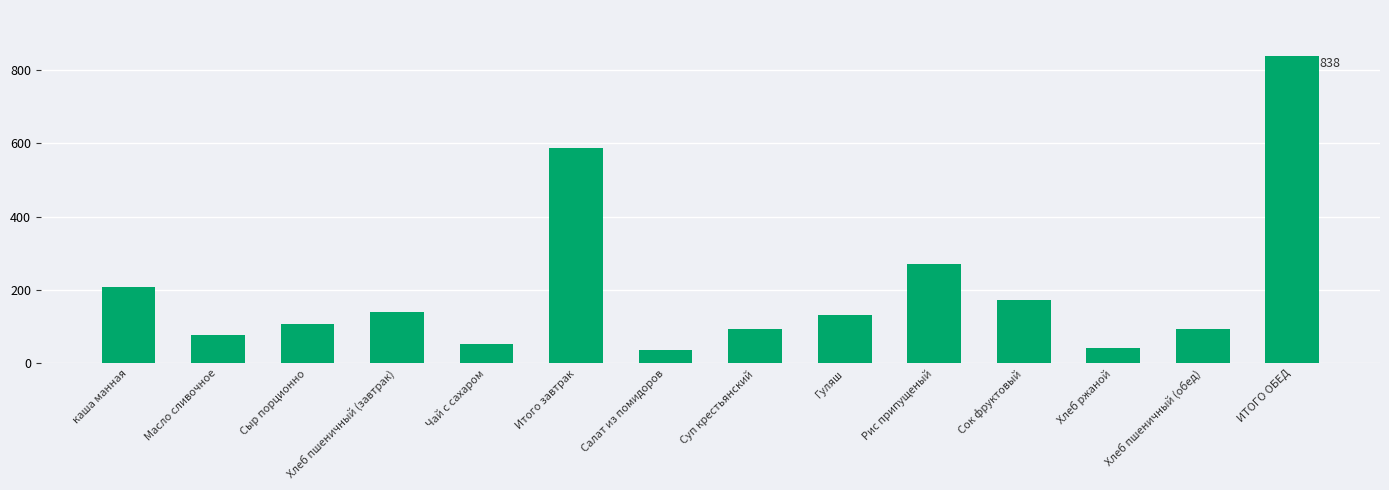

What is the sum of the values at Итого завтрак and Суп крестьянский?

681.0